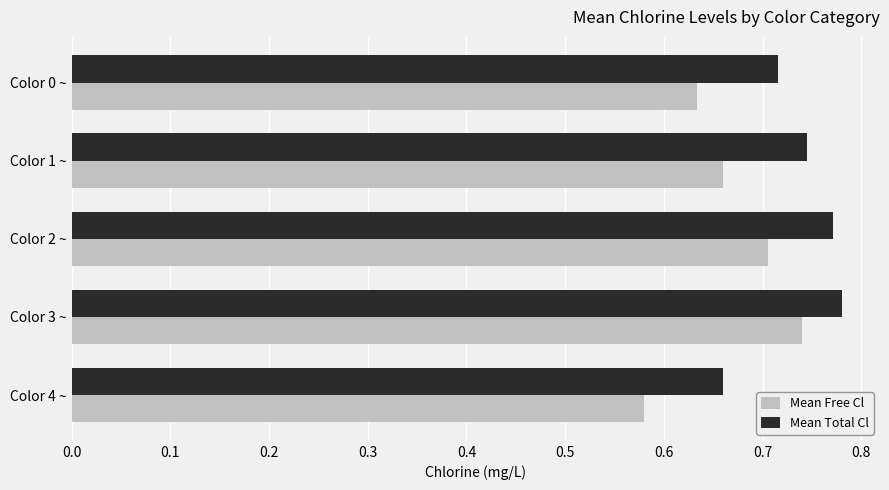

Is it true that Mean Free Cl equals 1.2 at Color 2 ~?

False